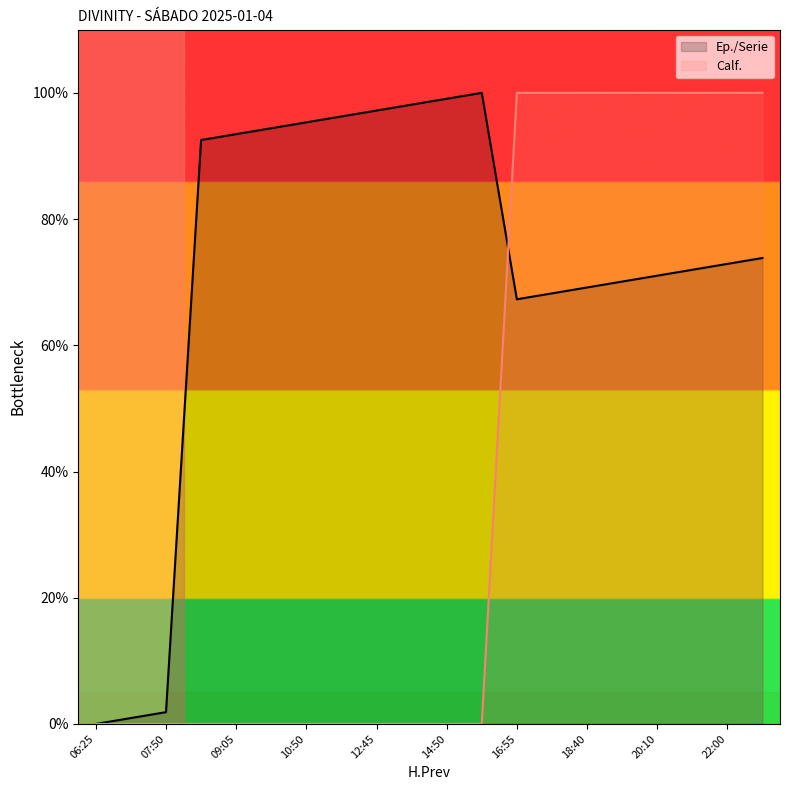

What is the maximum value shown in the chart?

100.0